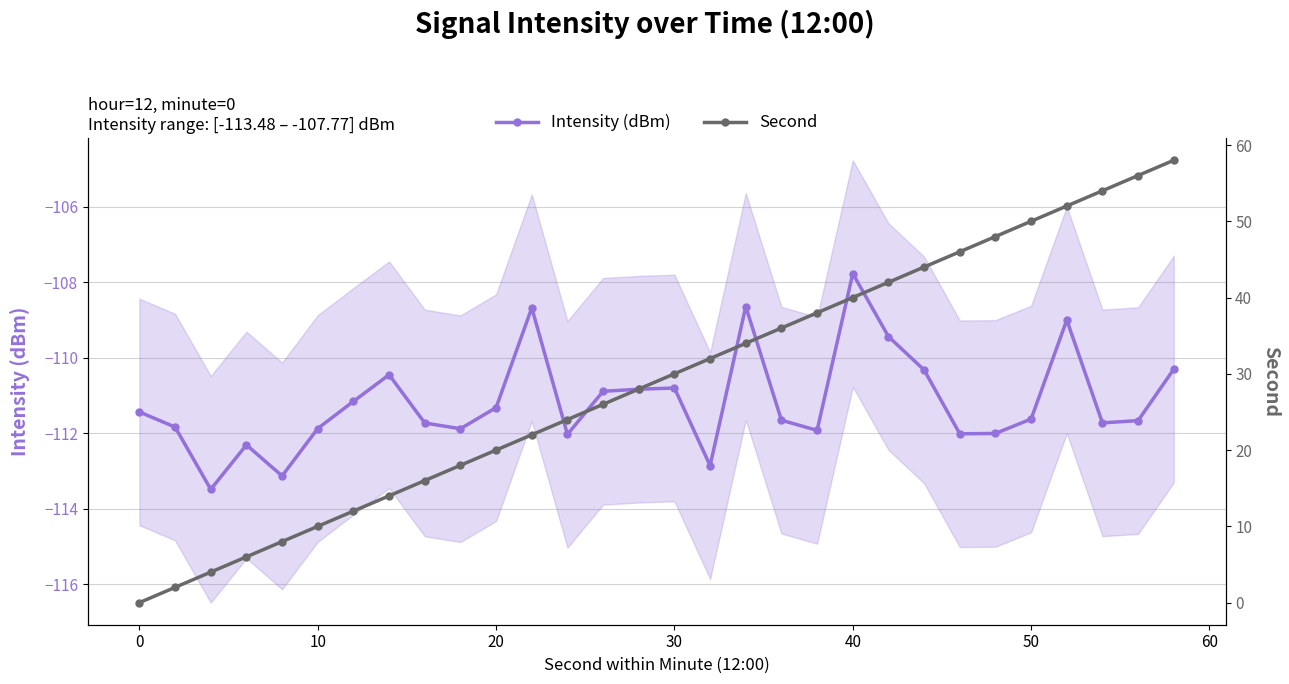

Count the number of categories in the chart.

30